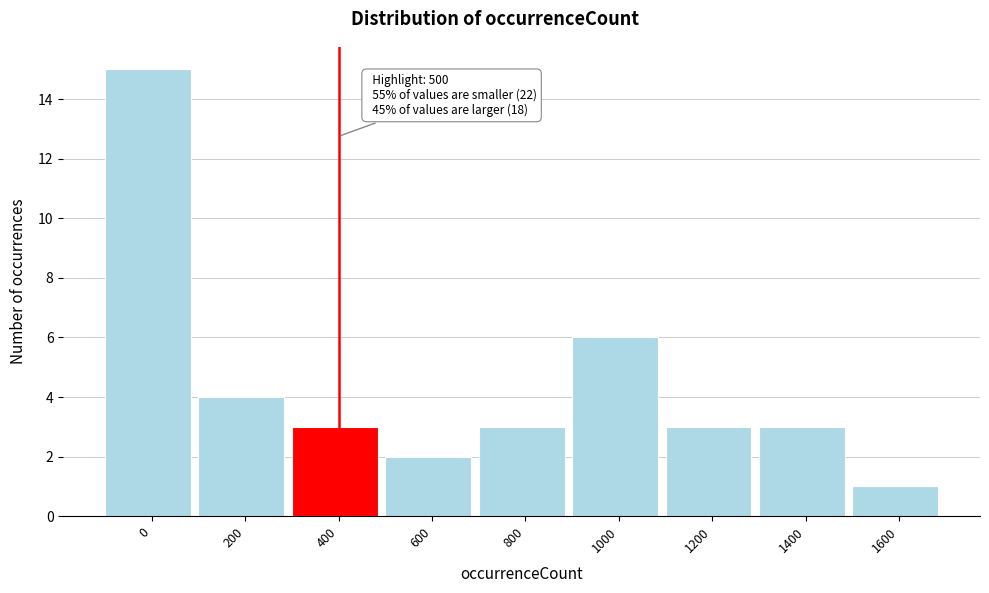

Reading left to right, extract all data points from this chart.

0=15	200=4	400=3	600=2	800=3	1000=6	1200=3	1400=3	1600=1